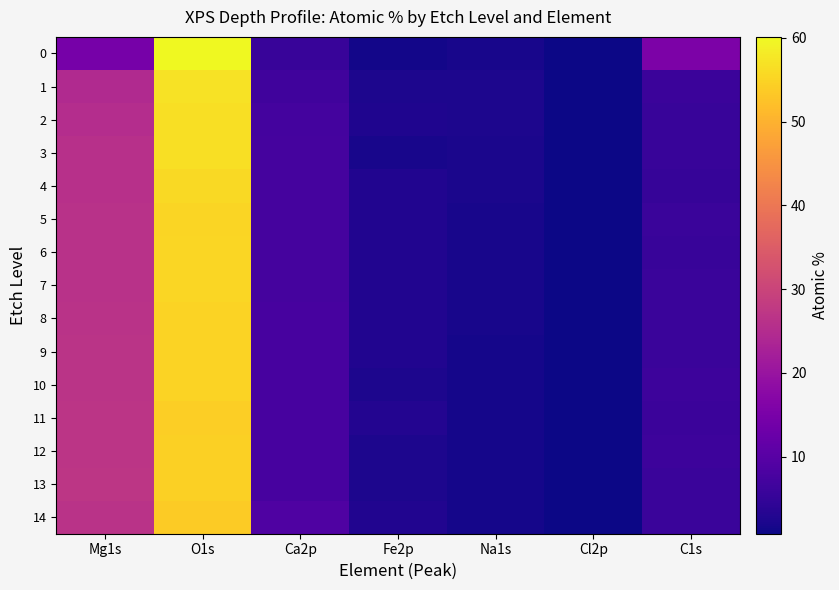

At O1s, list the series in order from largest to smallest.

0, 1, 2, 3, 4, 6, 7, 5, 9, 8, 10, 13, 12, 11, 14